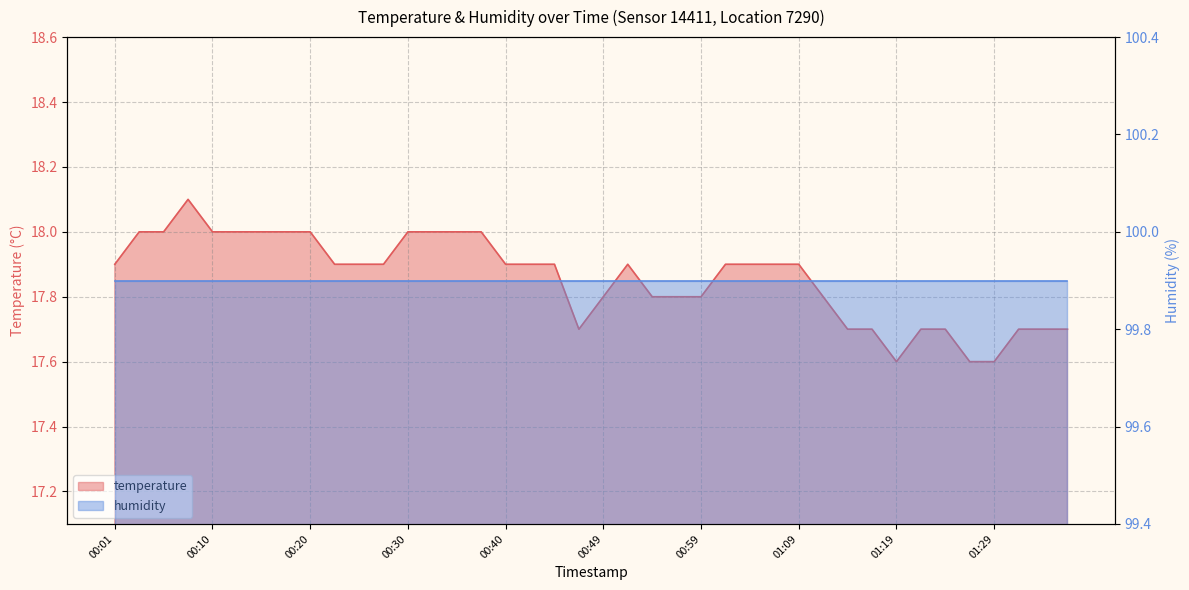

Read the value at 00:27.

17.9